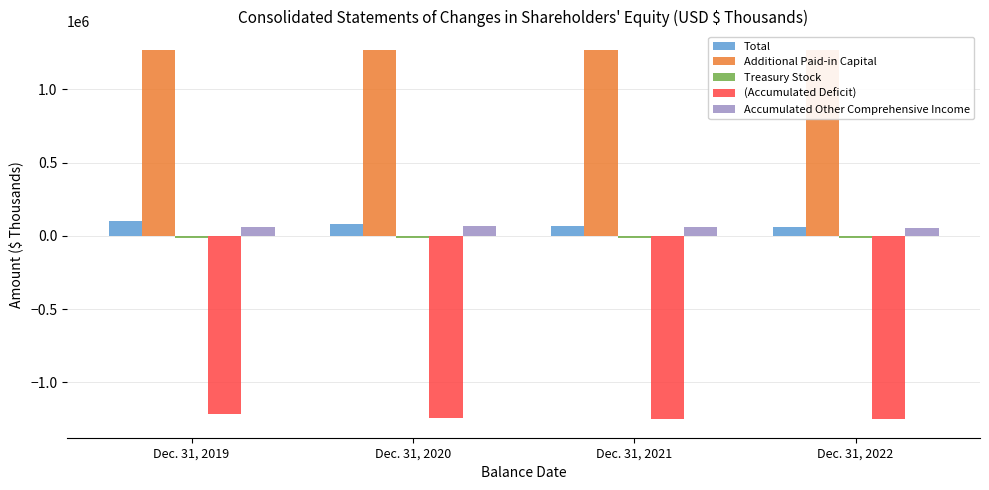

At Dec. 31, 2020, list the series in order from smallest to largest.

(Accumulated Deficit), Treasury Stock, Accumulated Other Comprehensive Income, Total, Additional Paid-in Capital